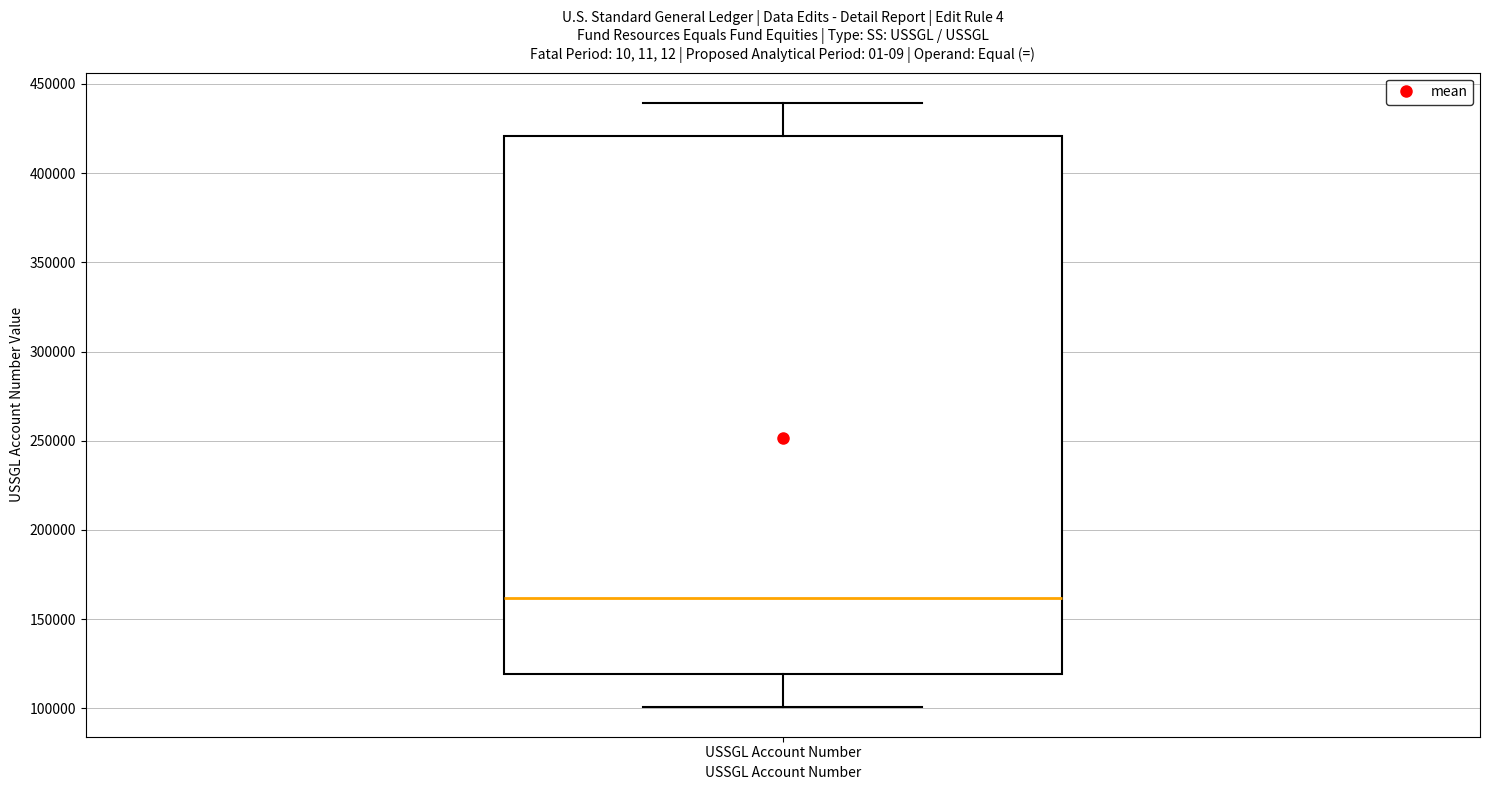

Read this box plot against the y-axis: the position of the median line, the range covered by the box, and the ends of both whiskers. The values are not printed on the chart, so give them approximately, as read against the axis.

median 160000, box 120000 to 420000, whiskers 100000 to 440000